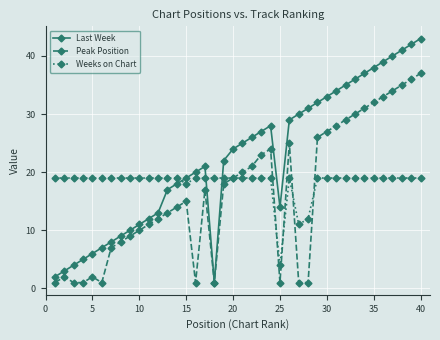

What are all the series names shown in the legend?

Last Week, Peak Position, Weeks on Chart